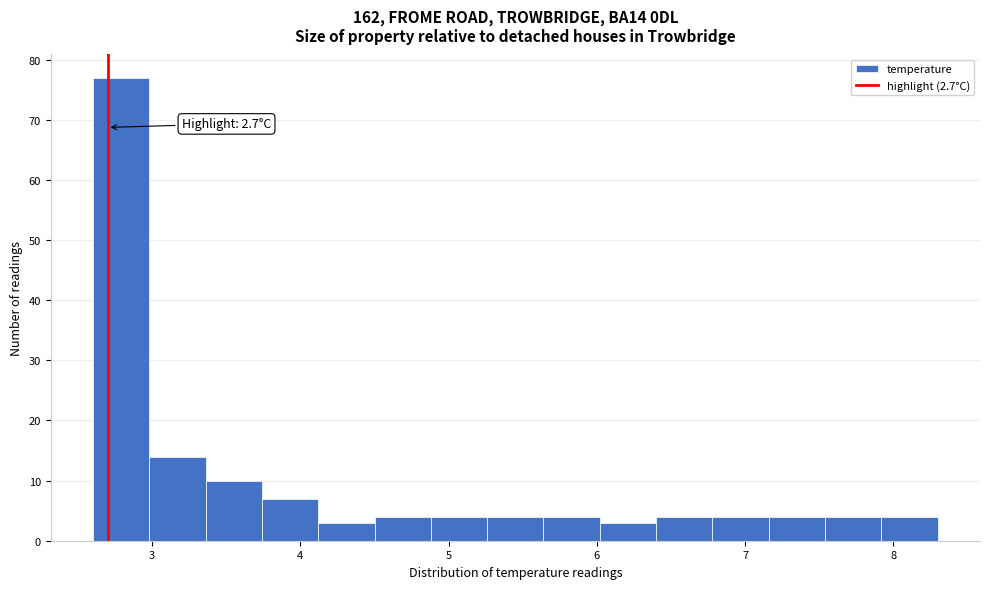

Read against the x-axis, roughly where is the centre of the tallest bar?

2.8